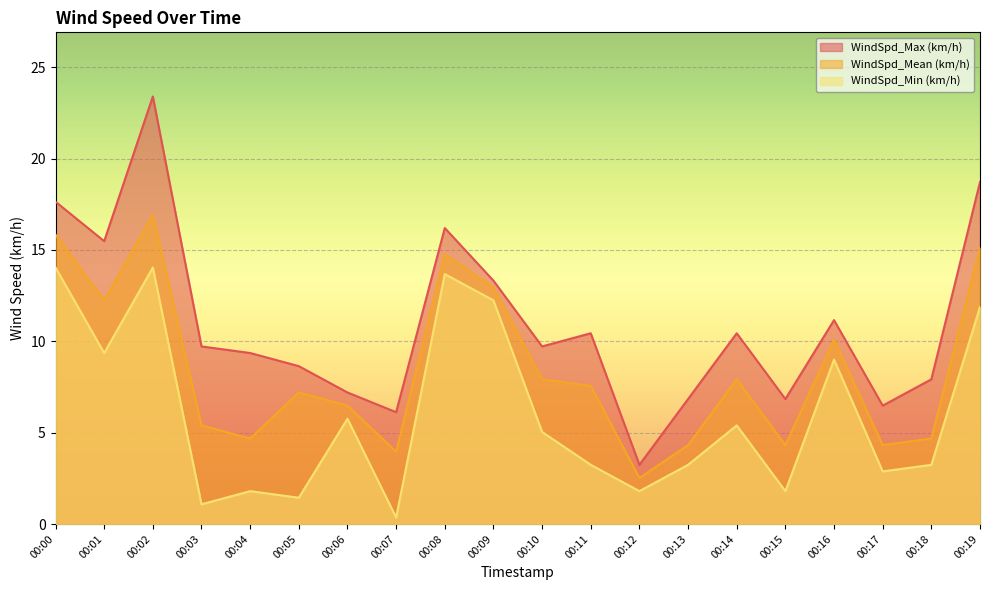

What is the sum of the WindSpd_Min (km/h) values at 00:04 and 00:10?

6.8